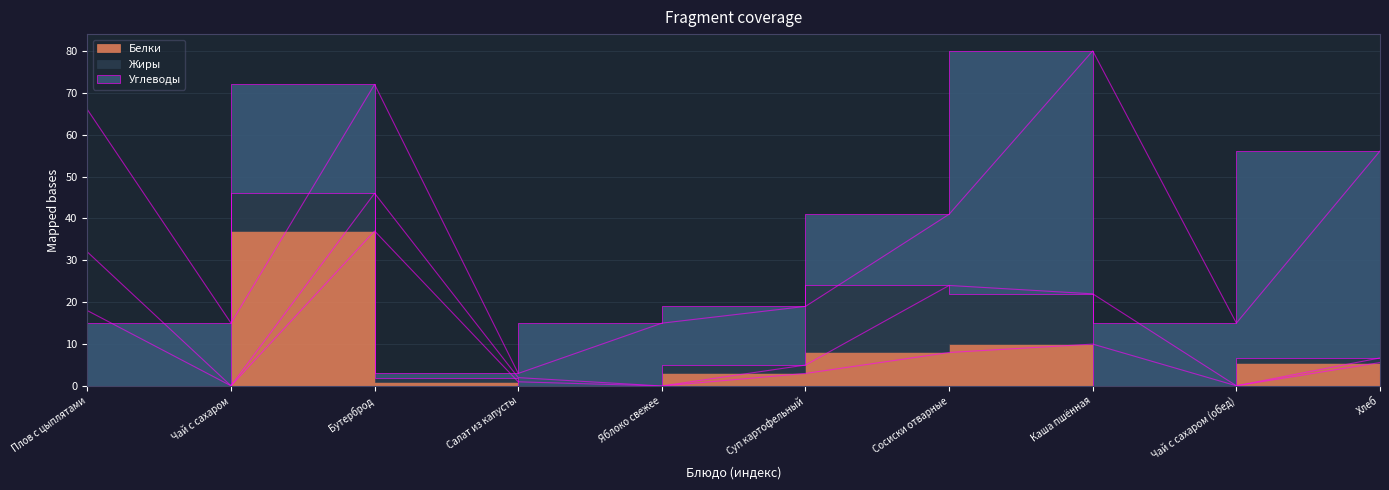

At which category does Жиры reach its first local peak?

Бутерброд